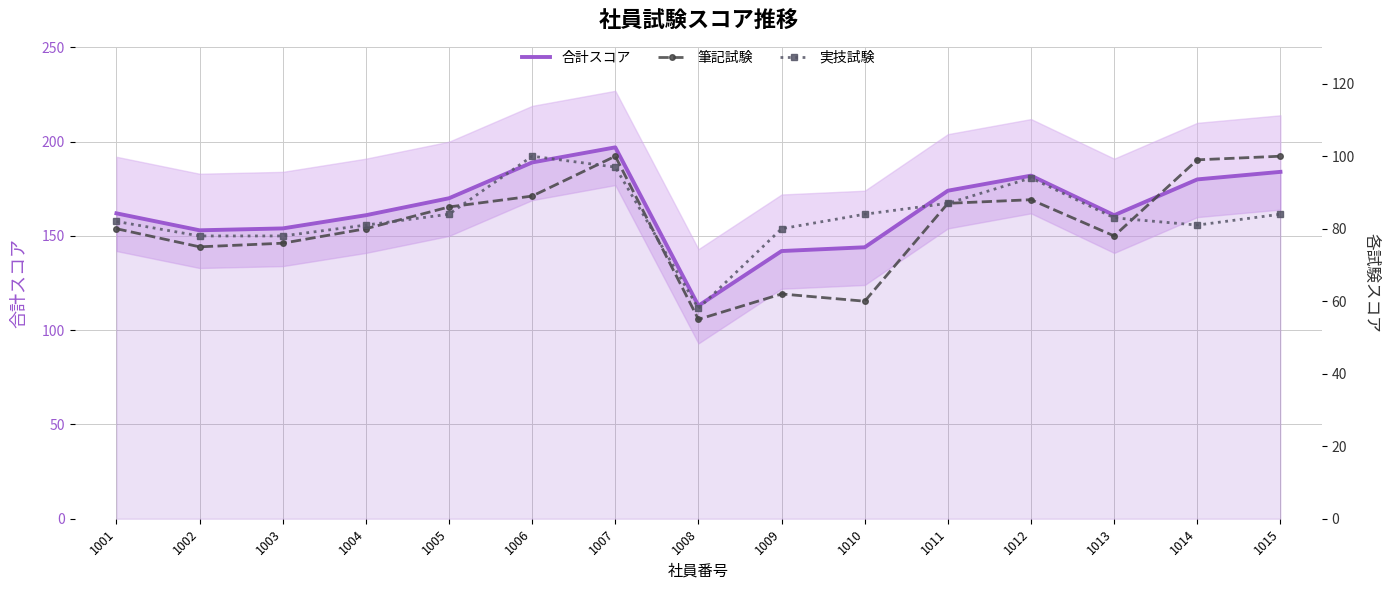

At which label is 実技試験 closest to 79?

1002